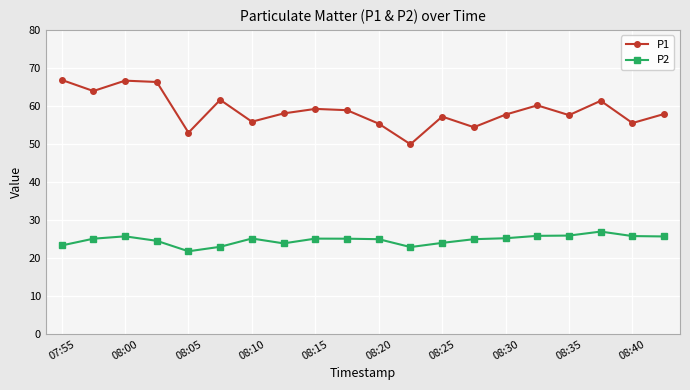

Which series has the widest spread of values?

P1